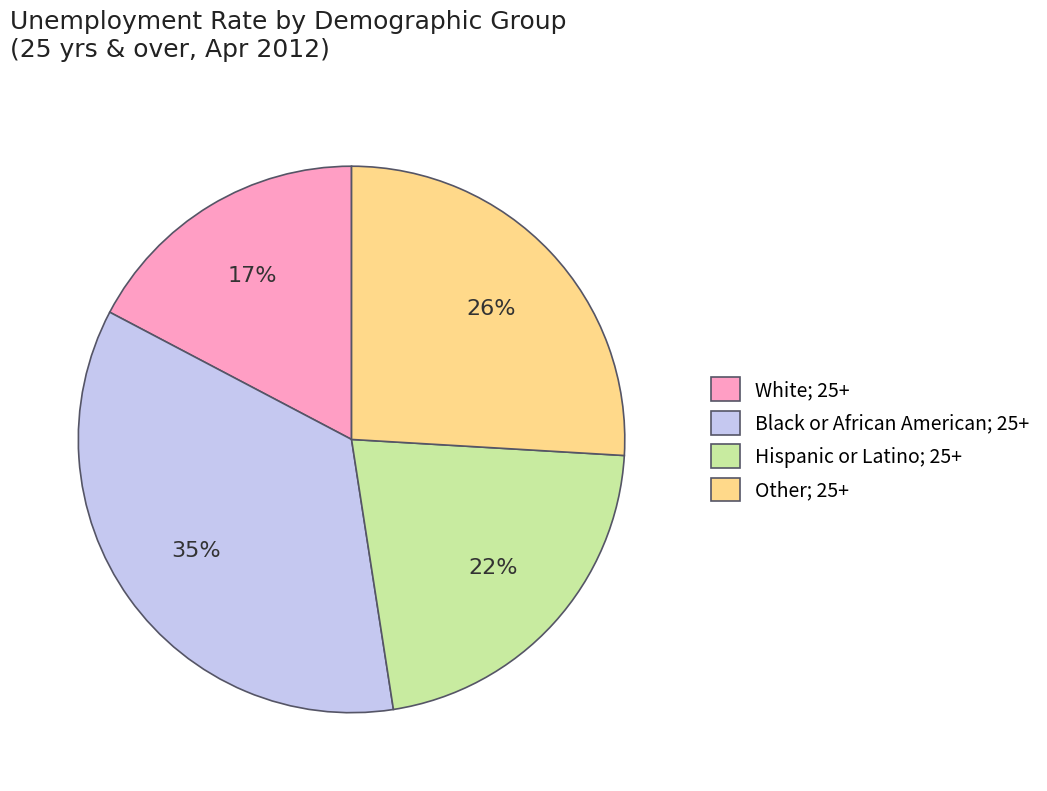

Combined, do Hispanic or Latino; 25+ and Black or African American; 25+ account for over 50%?

Yes